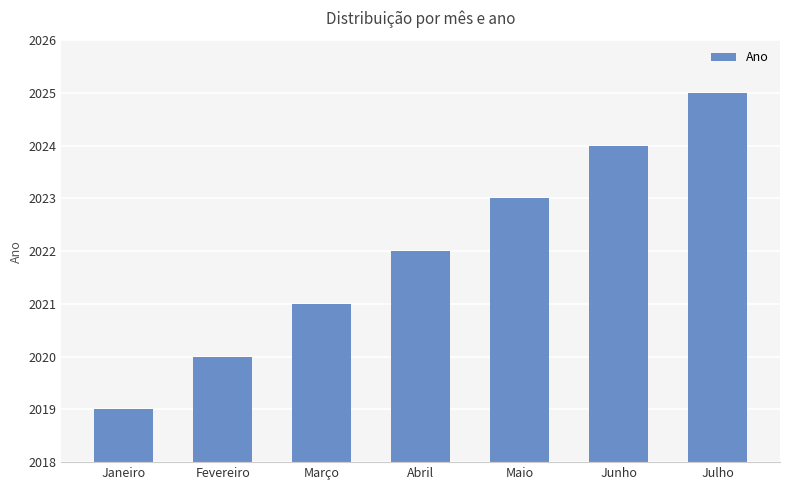

What is the value of the 3rd bar from the left?

2021